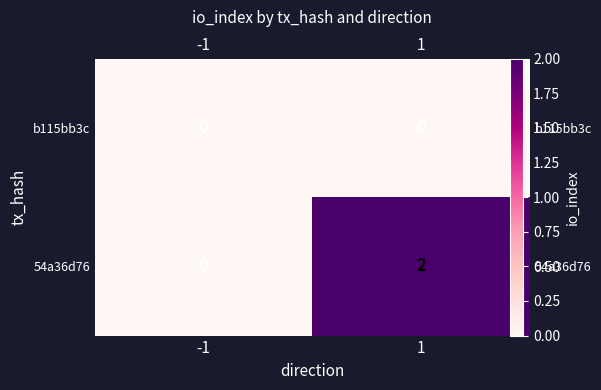

At which label does b115bb3c reach its minimum?

-1